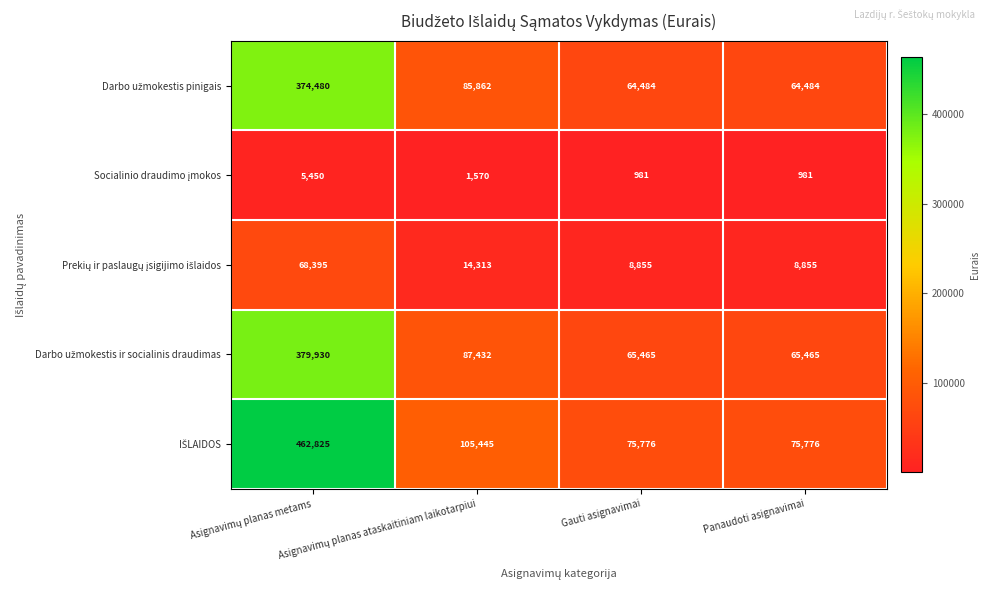

At which category is the sum across all series the highest?

Asignavimų planas metams